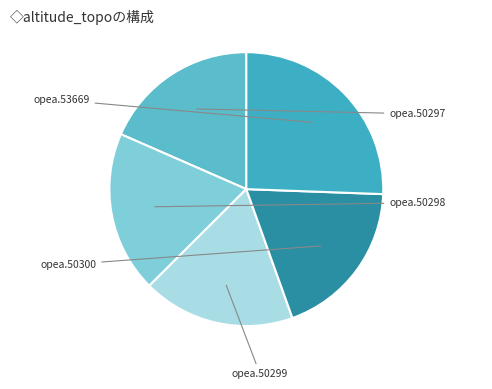

How many segments does this pie chart have?

5